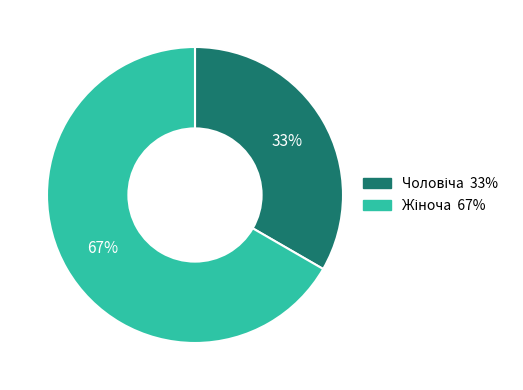

Is there any slice that represents more than half of the pie?

Yes